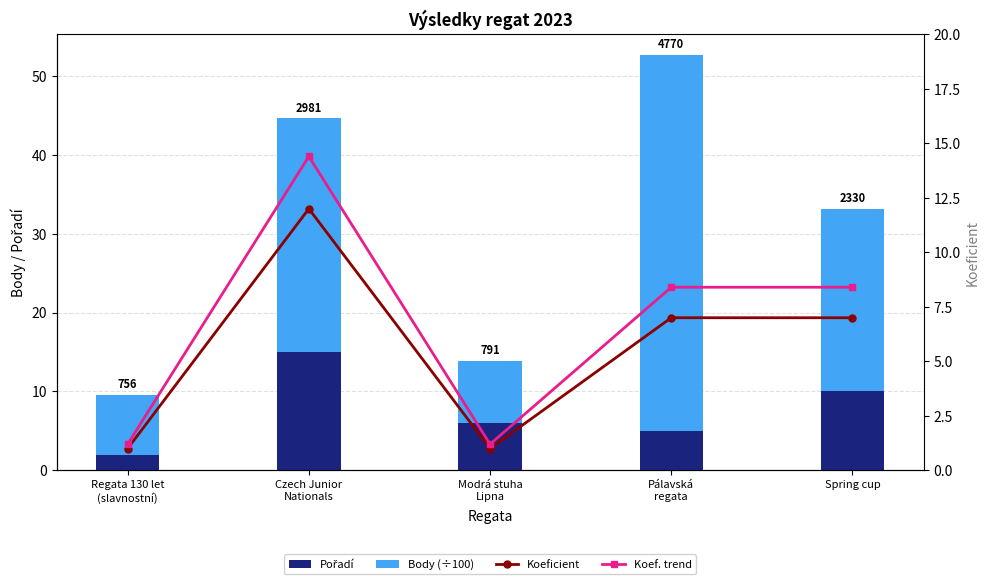

How many groups of bars are there?

5